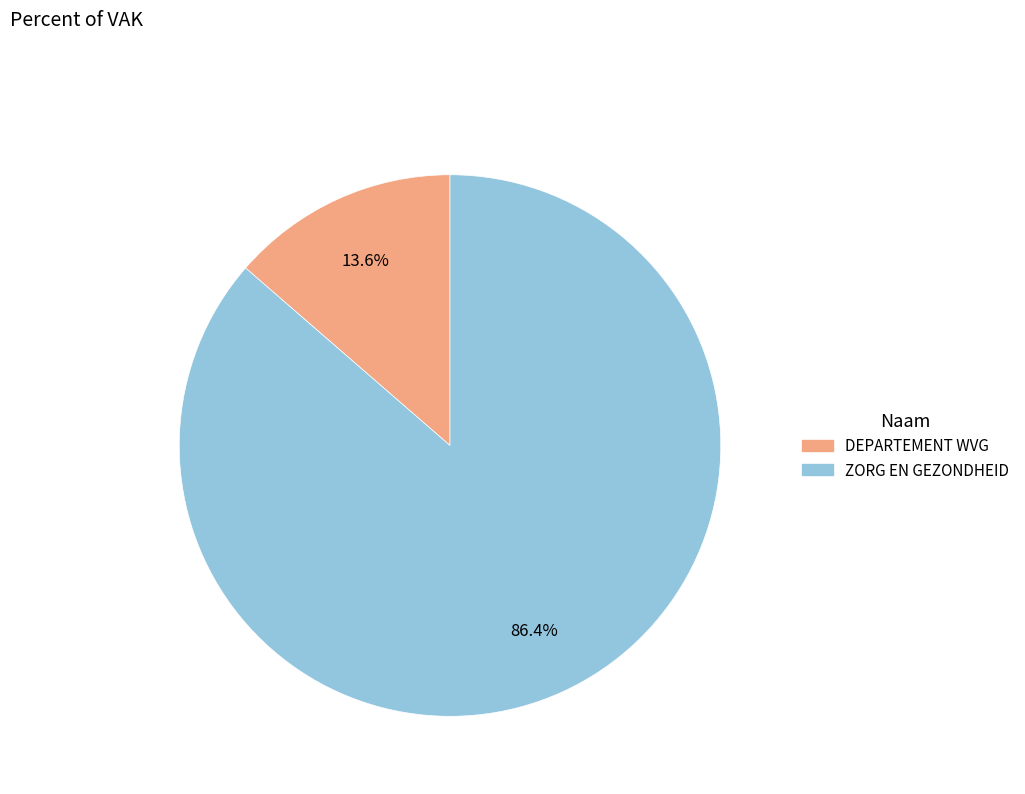

Count the number of slices in the pie.

2